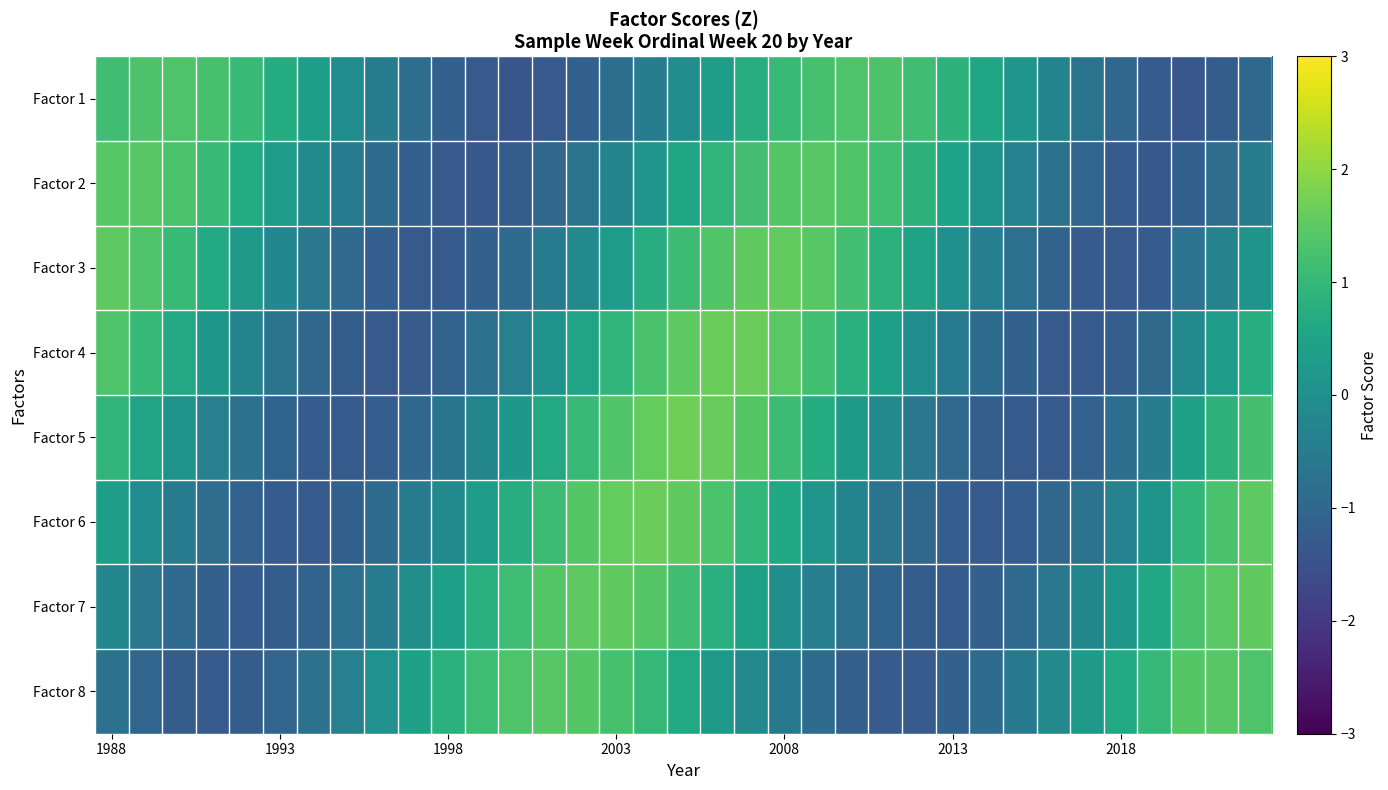

How many categories are shown in the chart?

35